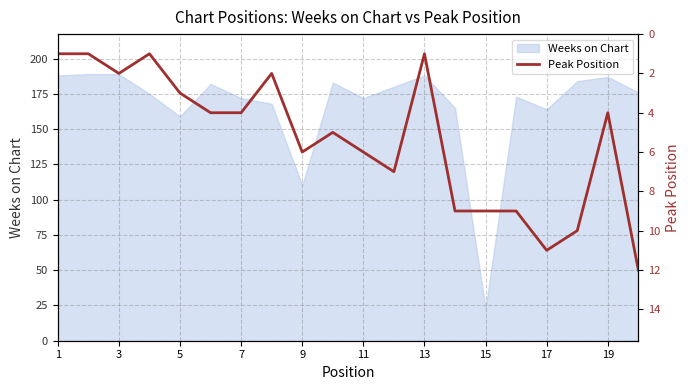

At which label is Weeks on Chart closest to 106?

9